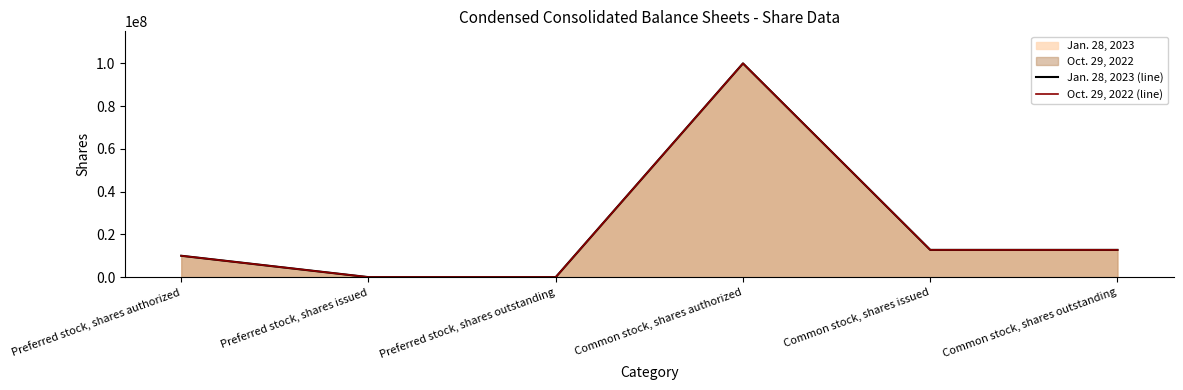

Rank the categories by Jan. 28, 2023 (line) value from lowest to highest.

Preferred stock, shares issued, Preferred stock, shares outstanding, Preferred stock, shares authorized, Common stock, shares issued, Common stock, shares outstanding, Common stock, shares authorized